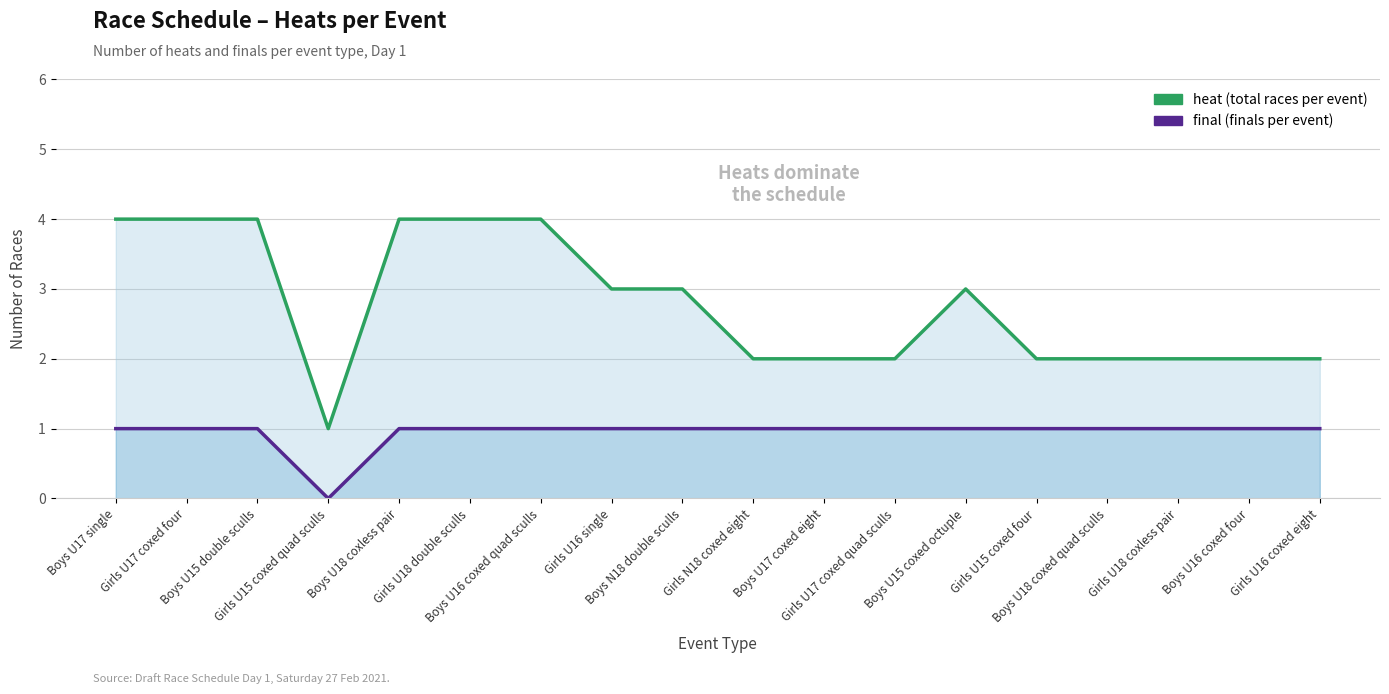

What is the sum of the final values at Girls U18 coxless pair and Boys U15 coxed octuple?

2